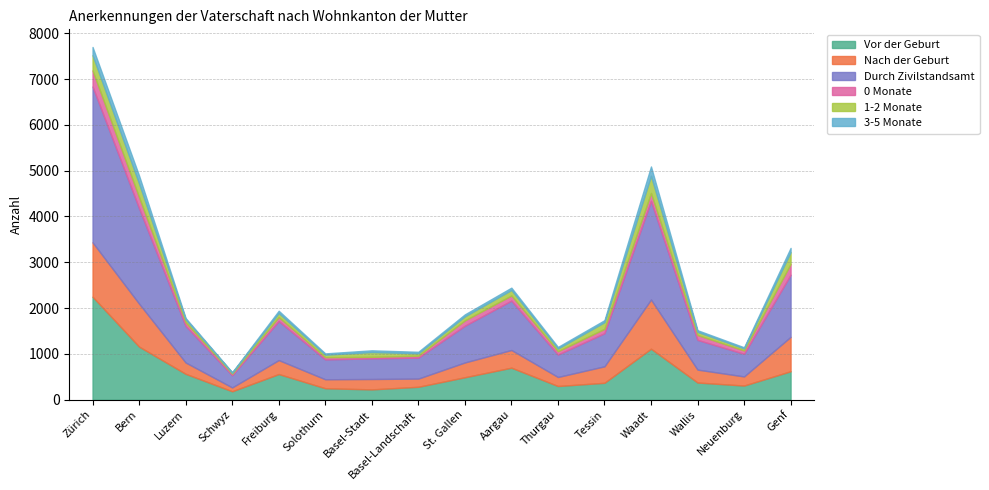

What is the minimum value shown in the chart?

9